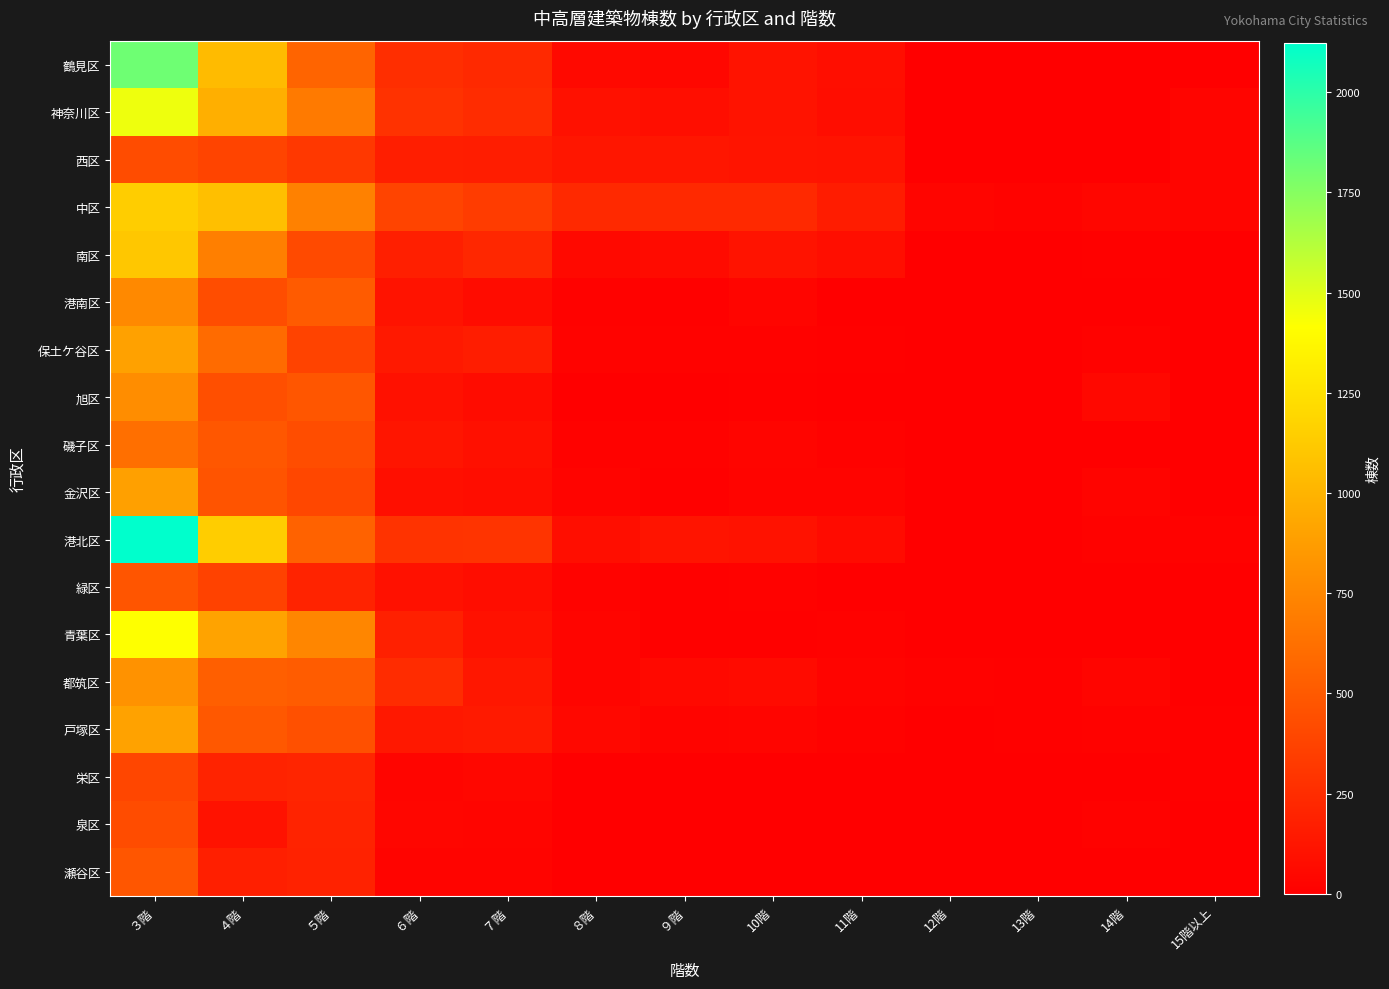

What is the maximum value shown in the chart?

2123